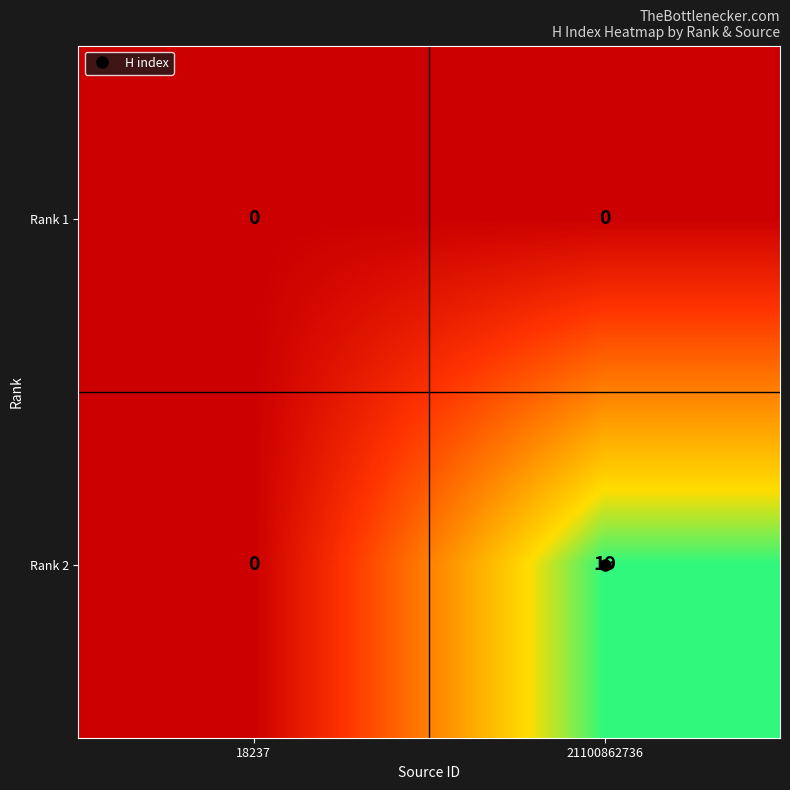

What is the sum of all Rank 2 values?

19